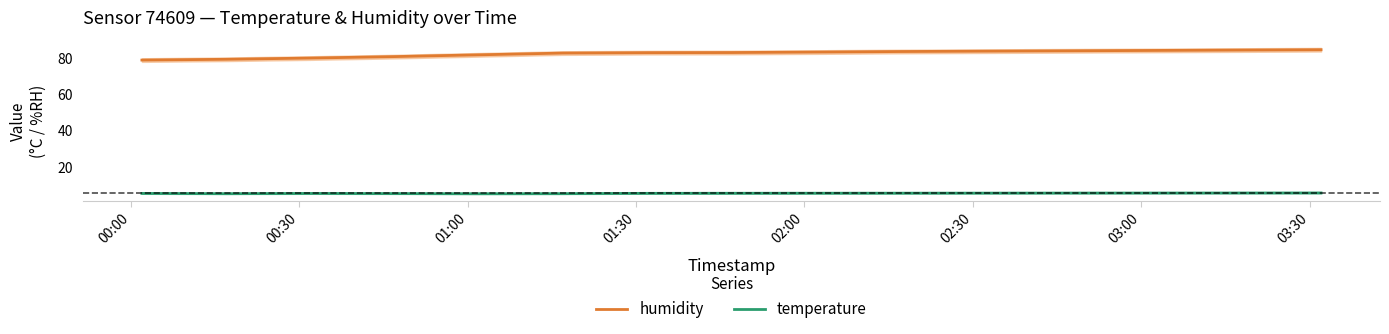

True or false: temperature and humidity intersect in this chart.

False